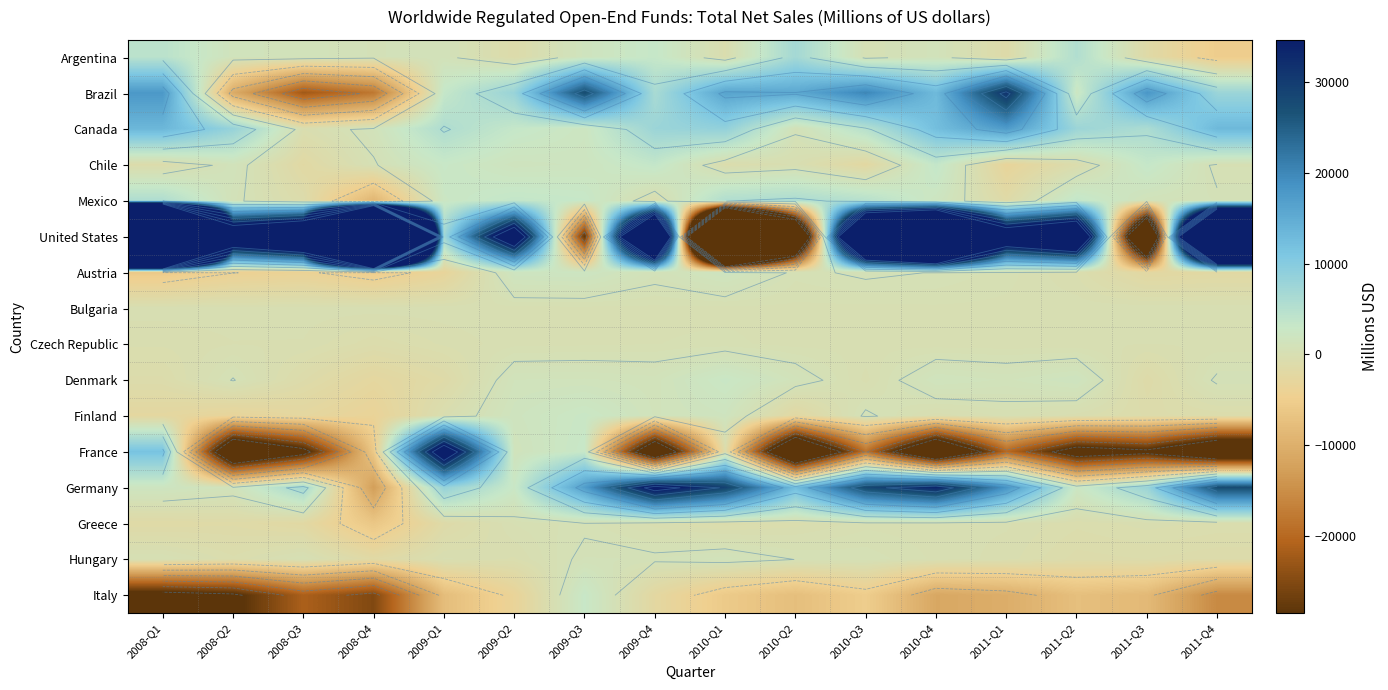

At which category is the sum across all series the highest?

2008-Q1